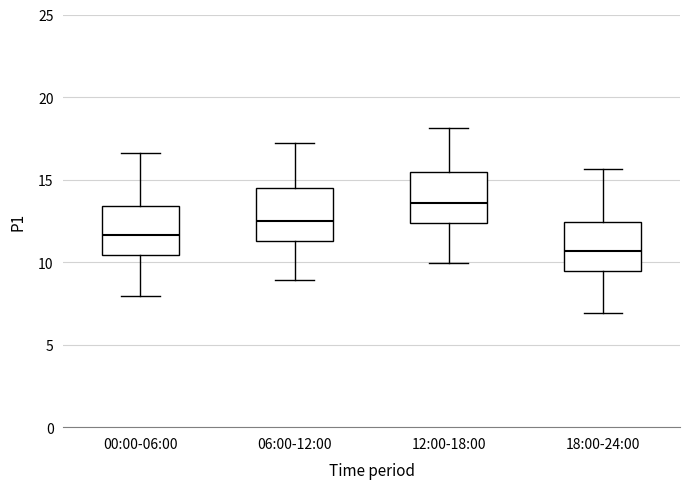

Which box's median line is the highest?

12:00-18:00